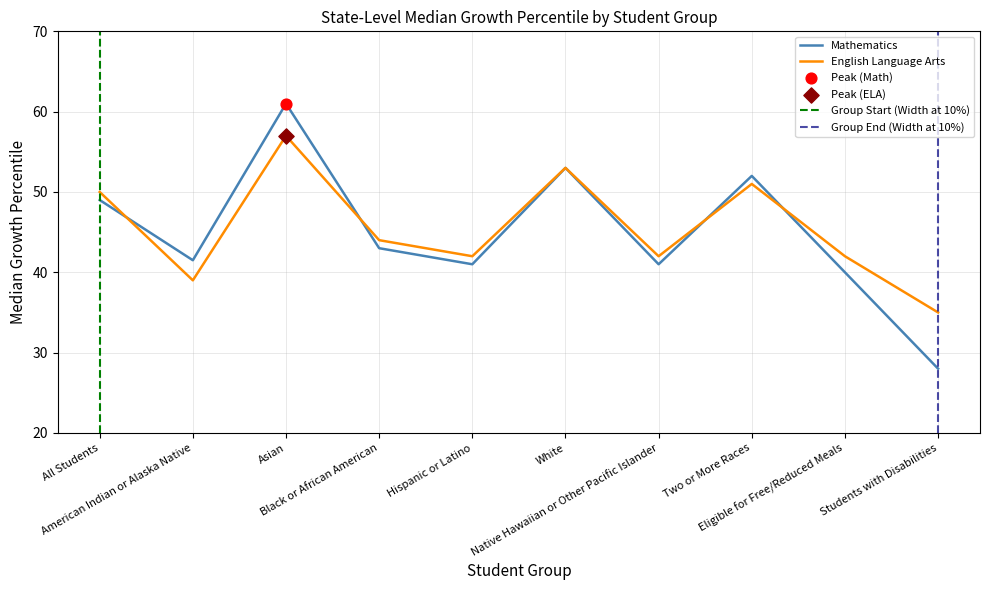

Which series reaches the minimum Y coordinate?

Mathematics